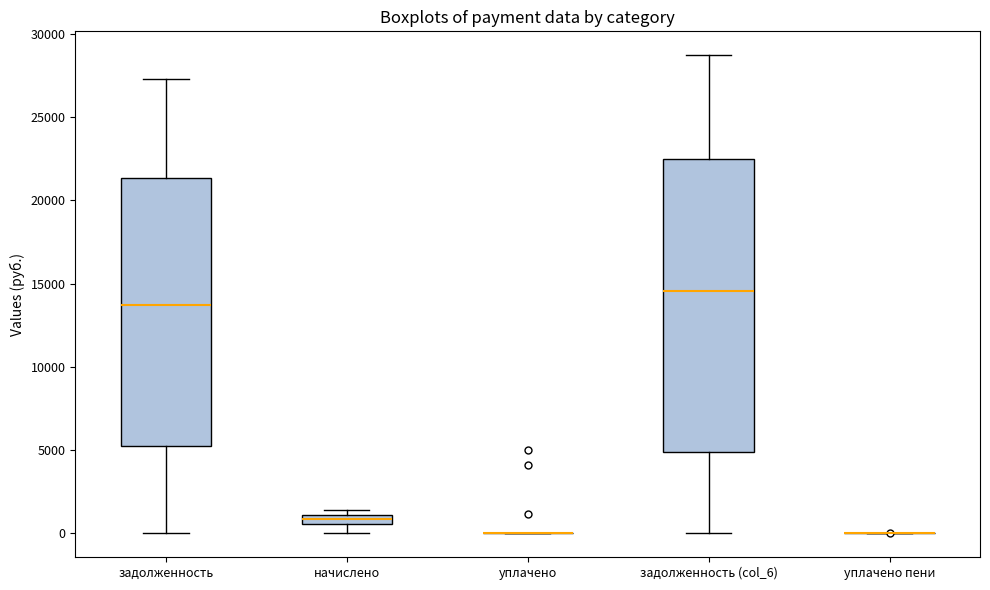

Which box is the tallest, from its lower edge to its upper edge?

задолженность (col_6)